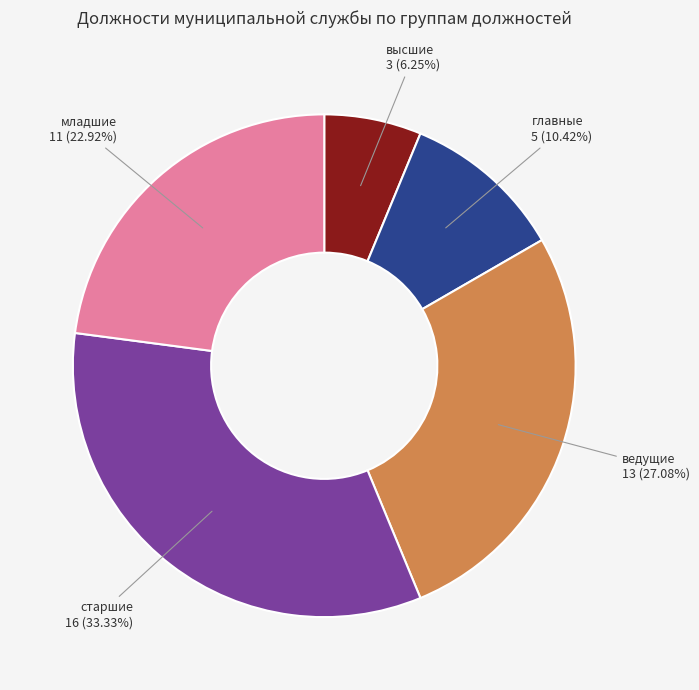

Does any single category account for the majority?

No